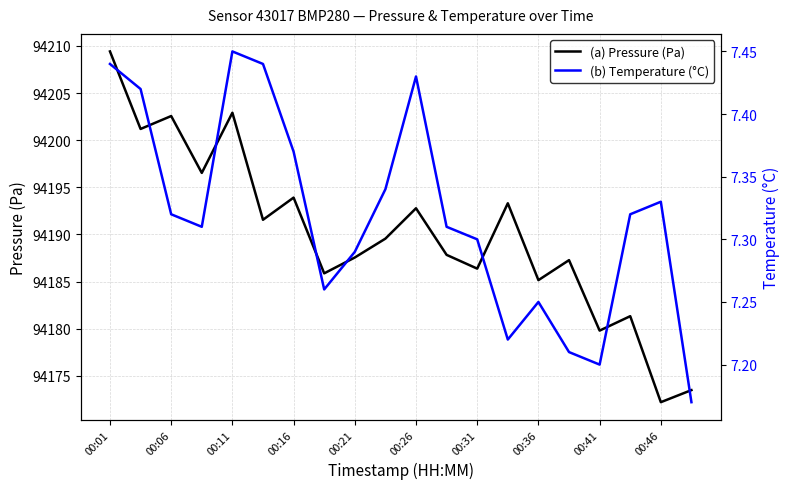

The value of (a) Pressure (Pa) at 00:16 is 140107.7. True or false?

False